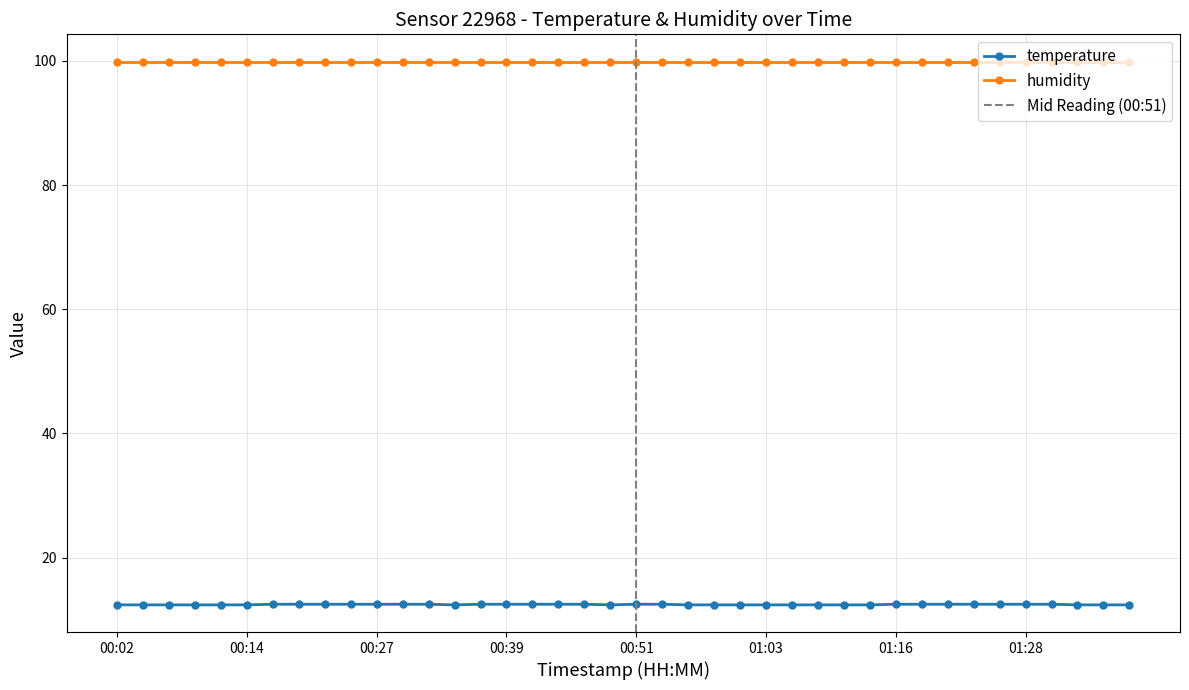

Reading left to right, extract all data points from this chart.

12.4	12.4	12.4	12.4	12.4	12.4	12.5	12.5	12.5	12.5	12.5	12.5	12.5	12.4	12.5	12.5	12.5	12.5	12.5	12.4	12.5	12.5	12.4	12.4	12.4	12.4	12.4	12.4	12.4	12.4	12.5	12.5	12.5	12.5	12.5	12.5	12.5	12.4	12.4	12.4